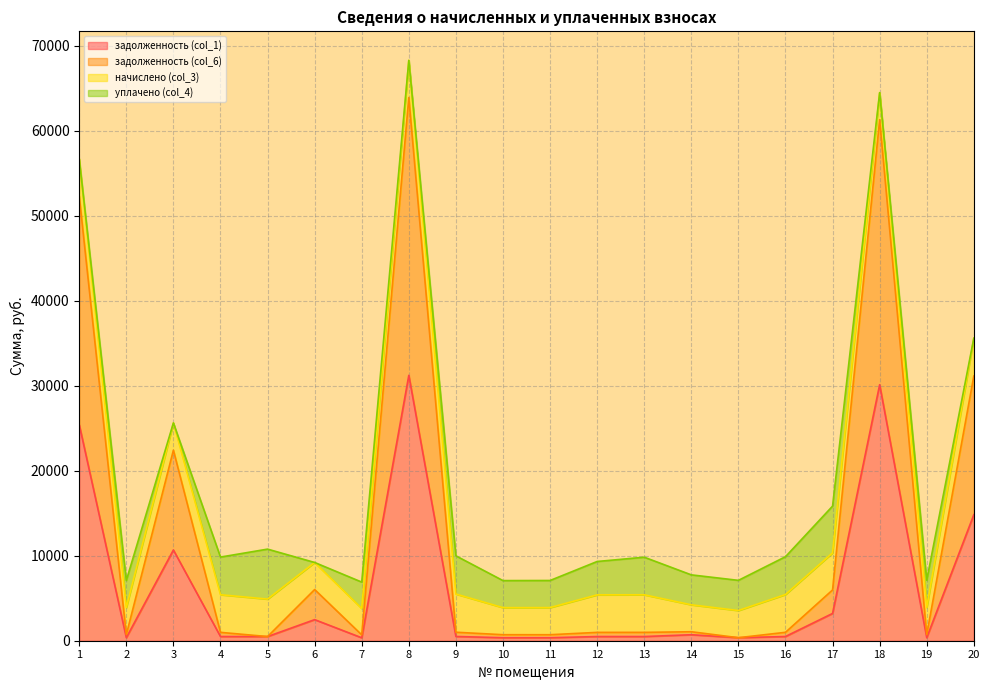

At which label does задолженность (col_6) first exceed 988?

1